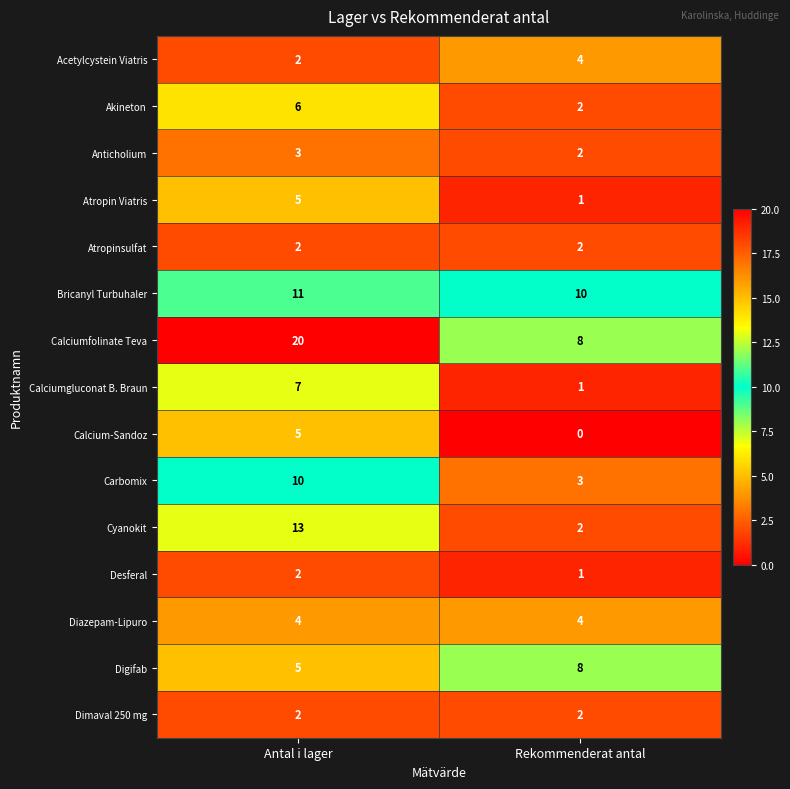

Reading left to right, transcribe all the data shown in this chart.

Acetylcystein Viatris: Antal i lager=2	Rekommenderat antal=4
Akineton: Antal i lager=6	Rekommenderat antal=2
Anticholium: Antal i lager=3	Rekommenderat antal=2
Atropin Viatris: Antal i lager=5	Rekommenderat antal=1
Atropinsulfat: Antal i lager=2	Rekommenderat antal=2
Bricanyl Turbuhaler: Antal i lager=11	Rekommenderat antal=10
Calciumfolinate Teva: Antal i lager=20	Rekommenderat antal=8
Calciumgluconat B. Braun: Antal i lager=7	Rekommenderat antal=1
Calcium-Sandoz: Antal i lager=5	Rekommenderat antal=0
Carbomix: Antal i lager=10	Rekommenderat antal=3
Cyanokit: Antal i lager=13	Rekommenderat antal=2
Desferal: Antal i lager=2	Rekommenderat antal=1
Diazepam-Lipuro: Antal i lager=4	Rekommenderat antal=4
Digifab: Antal i lager=5	Rekommenderat antal=8
Dimaval 250 mg: Antal i lager=2	Rekommenderat antal=2